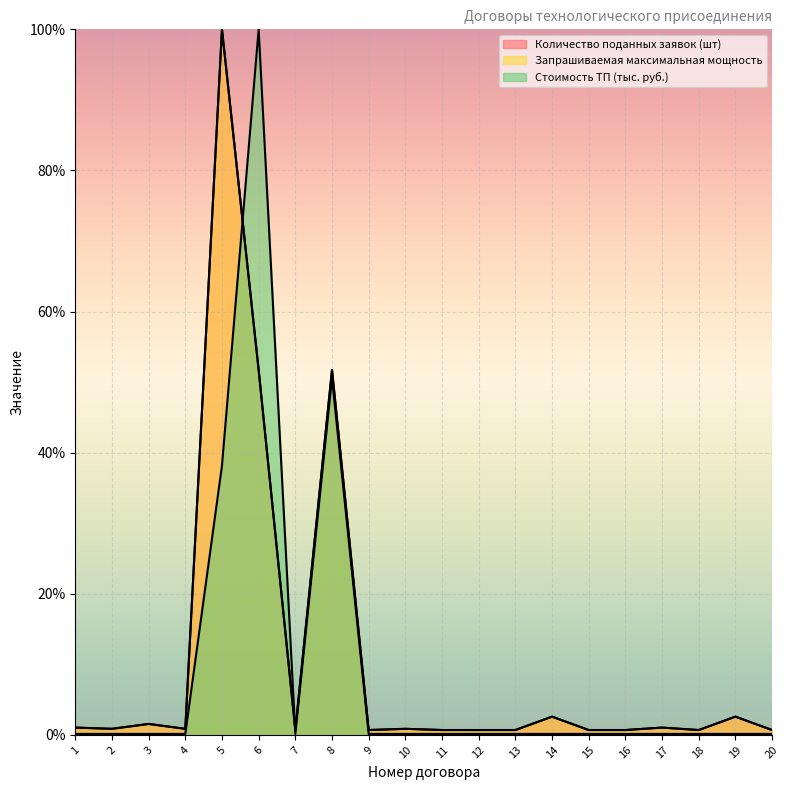

How many intersections are there between Запрашиваемая максимальная мощность and Стоимость ТП (тыс. руб.)?

2